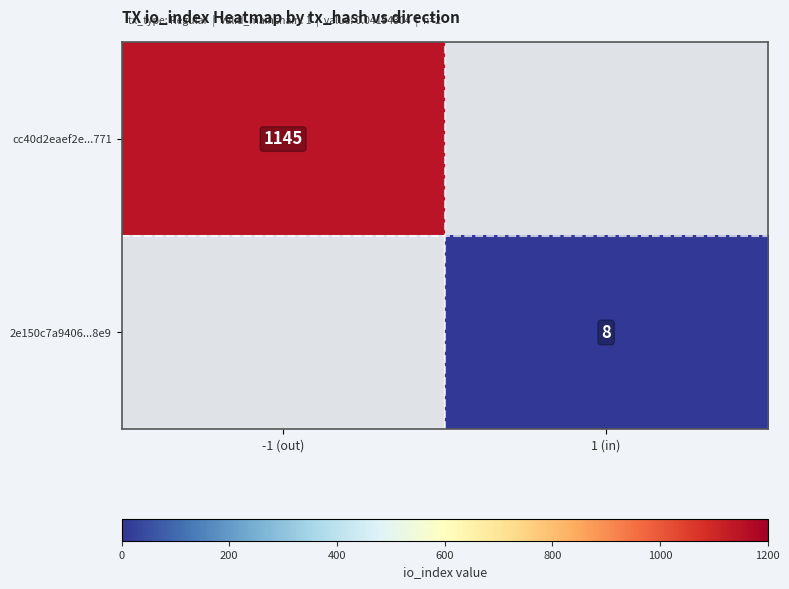

Is the value of 2e150c7a9406...8e9 at 1 (in) greater than the value of cc40d2eaef2e...771 at -1 (out)?

No